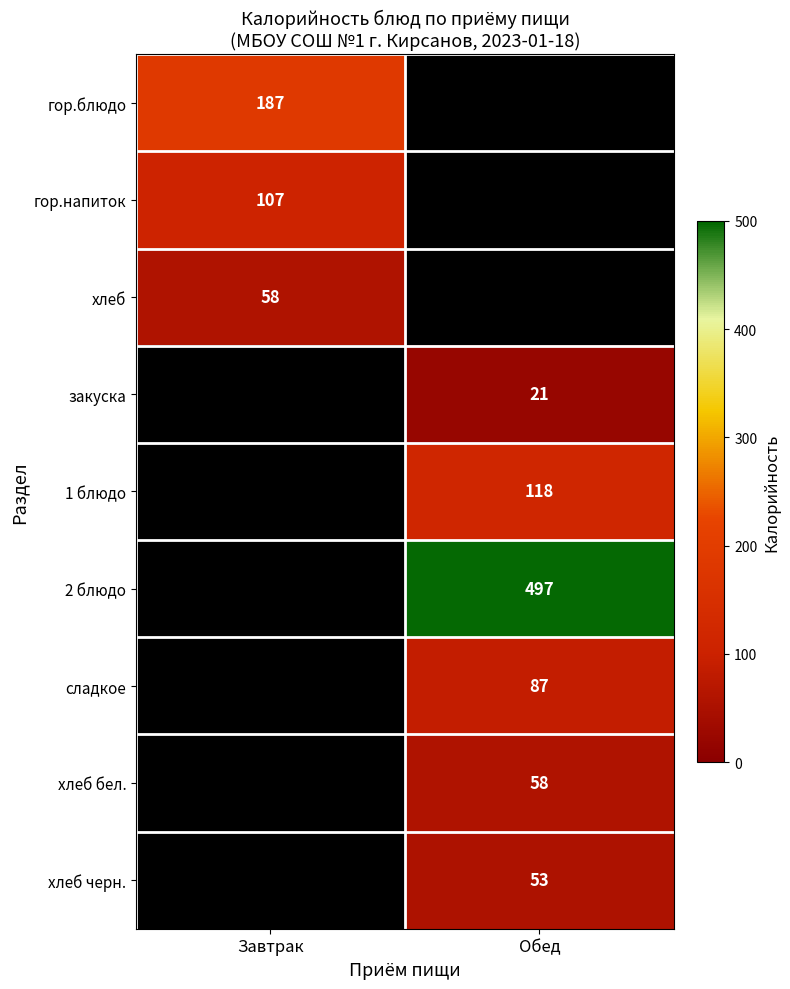

At how many categories does at least one series exceed 435?

1